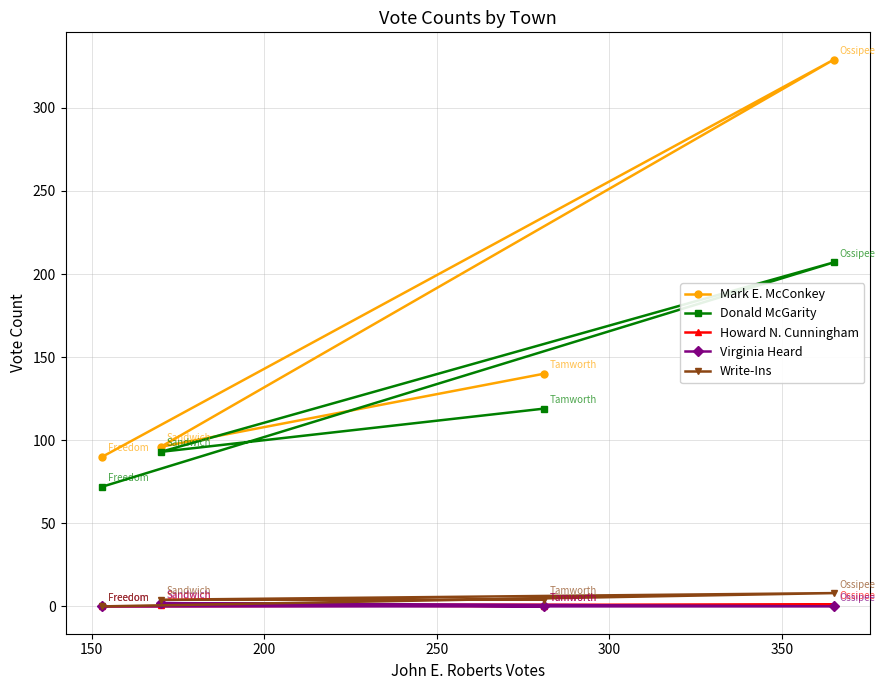

What is the maximum value shown in the chart?

329